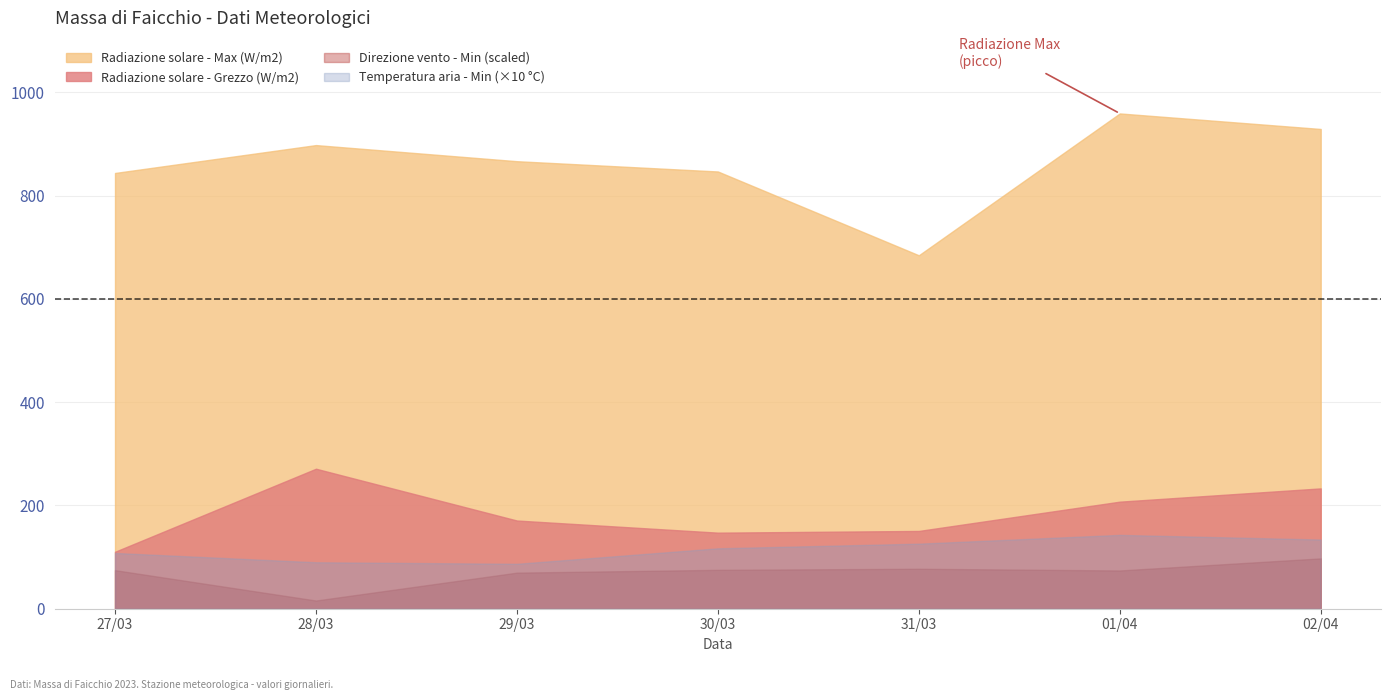

In Direzione vento - Grezzo, how many points are lower than both neighbors (excluding endpoints)?

2